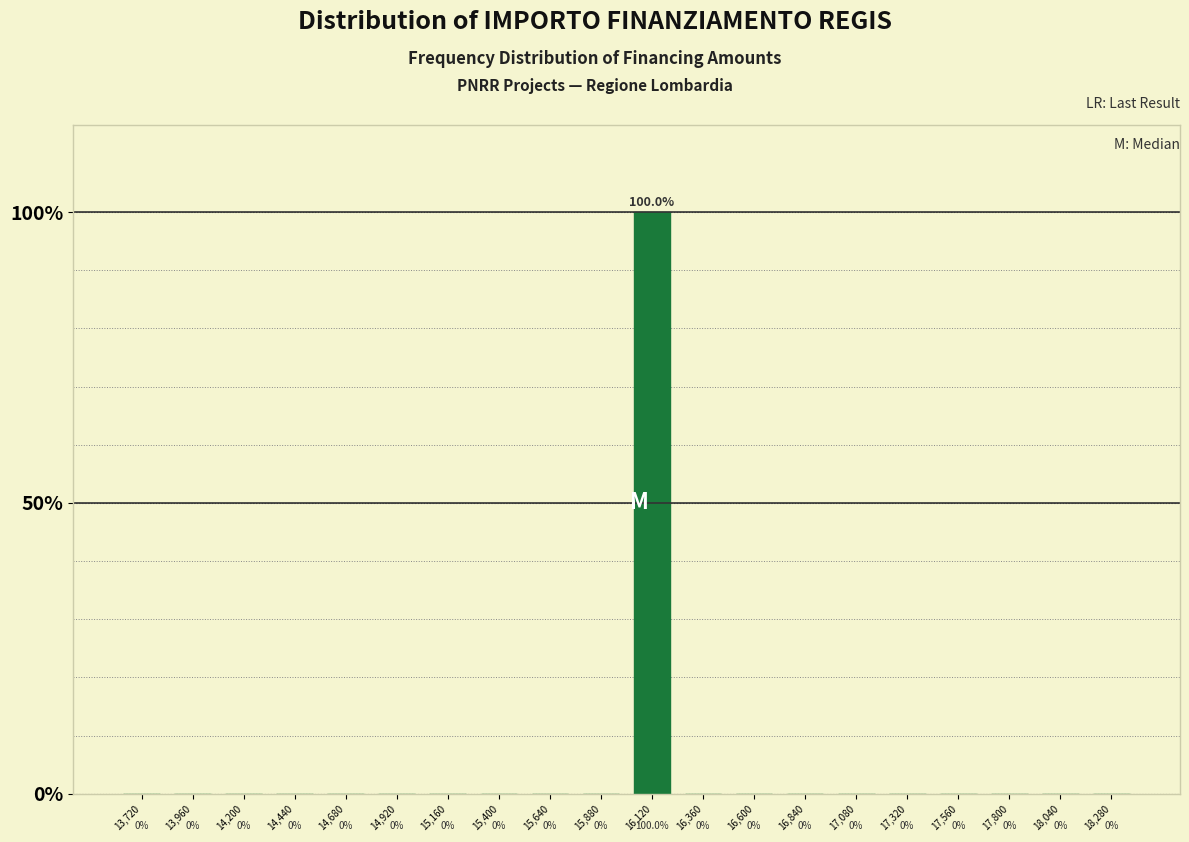

Reading left to right, extract all data points from this chart.

13,720=0	13,960=0	14,200=0	14,440=0	14,680=0	14,920=0	15,160=0	15,400=0	15,640=0	15,880=0	16,120=100	16,360=0	16,600=0	16,840=0	17,080=0	17,320=0	17,560=0	17,800=0	18,040=0	18,280=0